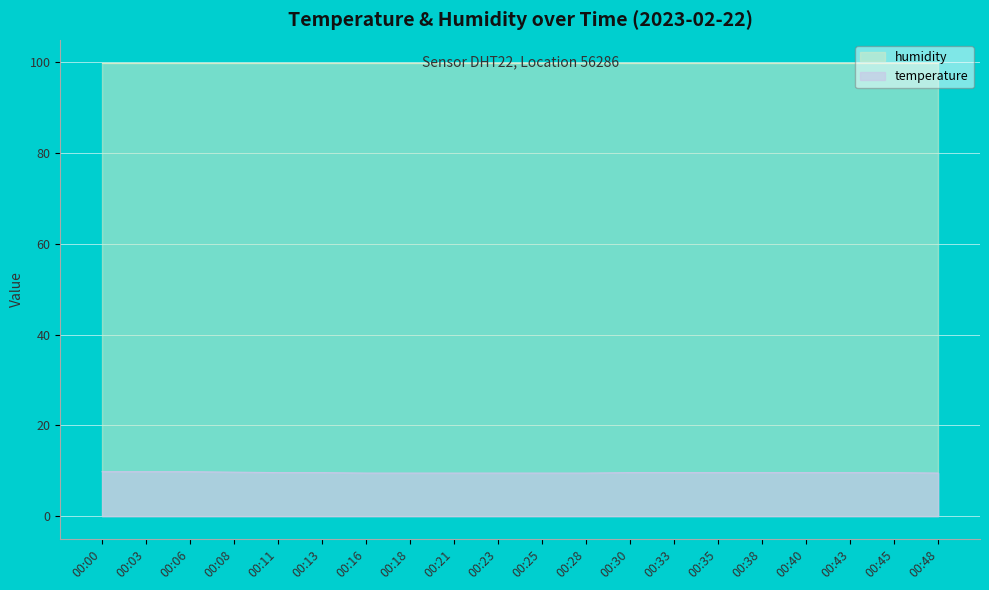

Does the chart display data point markers on the line(s)?

No